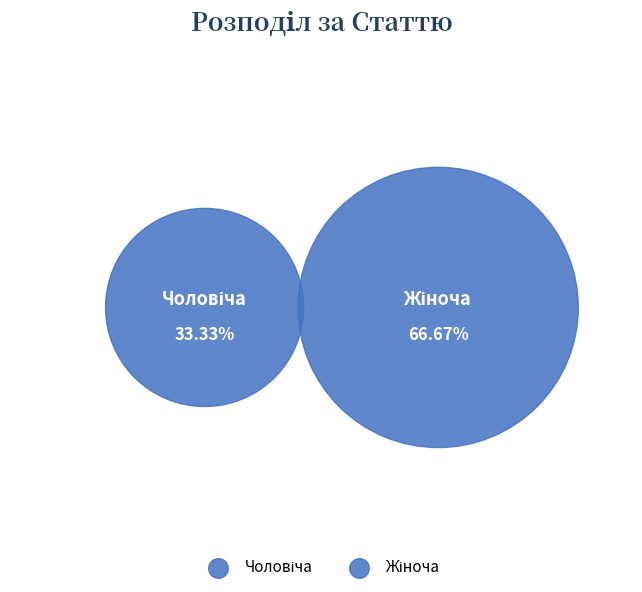

Rank the categories by value from lowest to highest.

Чоловіча, Жіноча